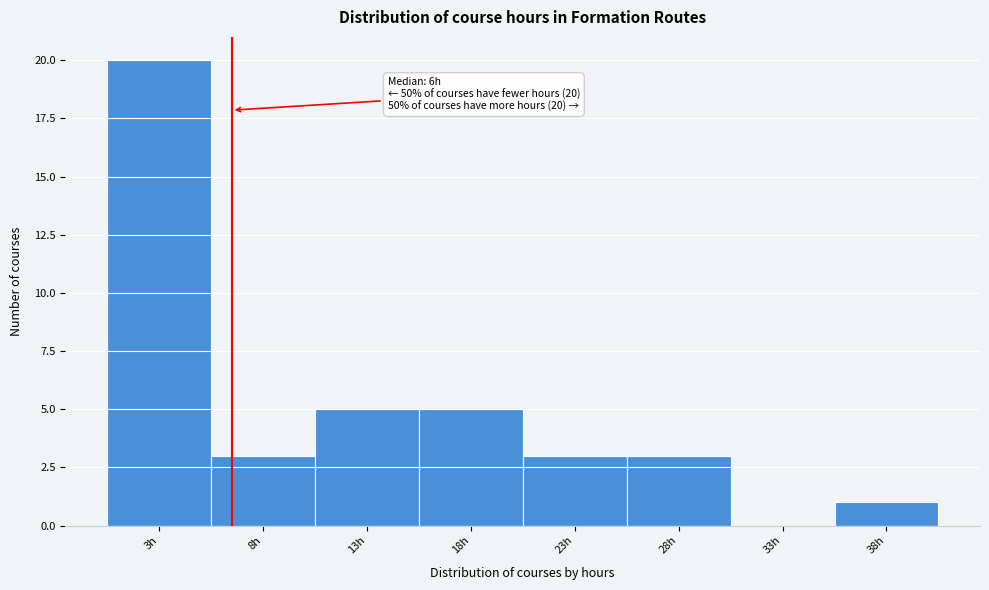

Over which range of the x-axis is the bar tallest?

0.5 to 5.5